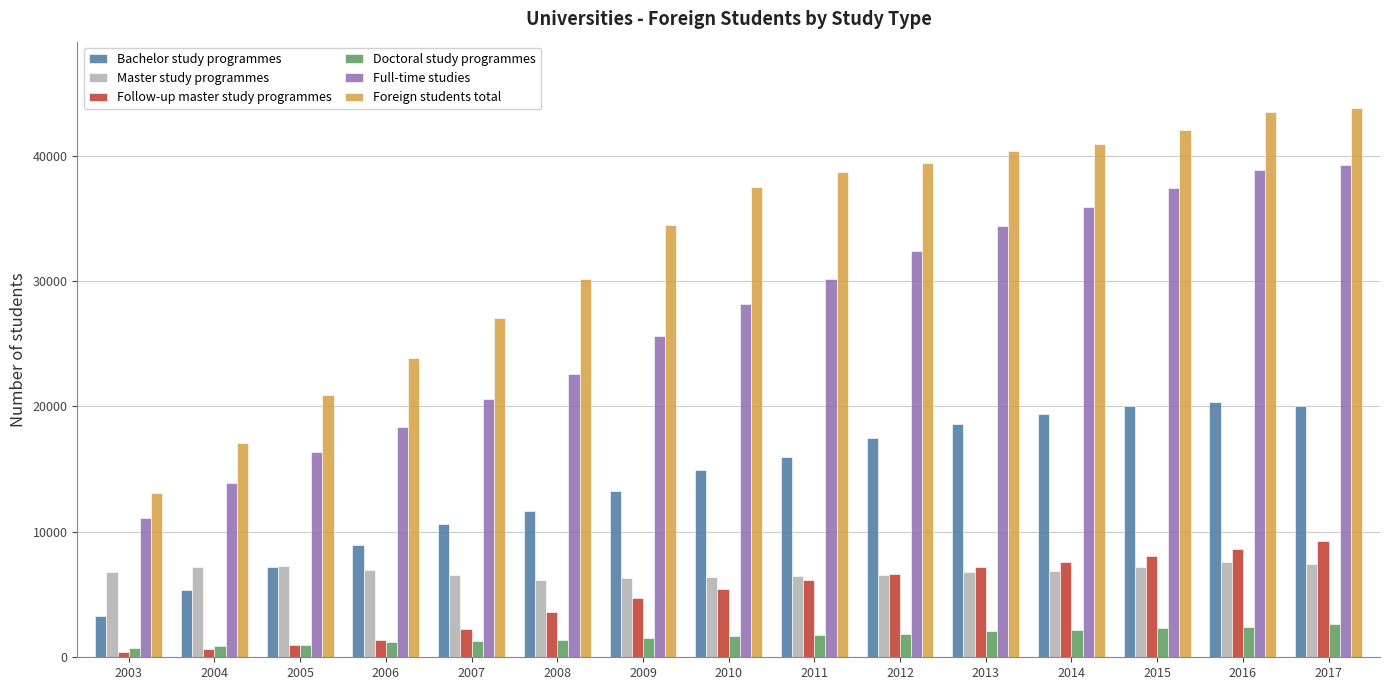

Which series has the largest total across all categories?

Foreign students total